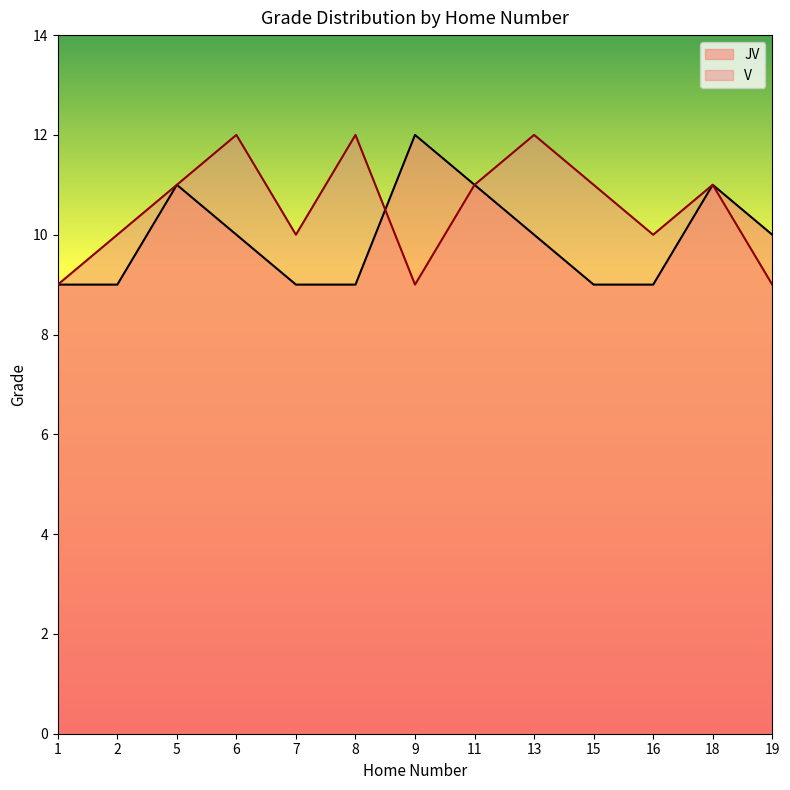

Is it true that V equals 6 at 13?

False